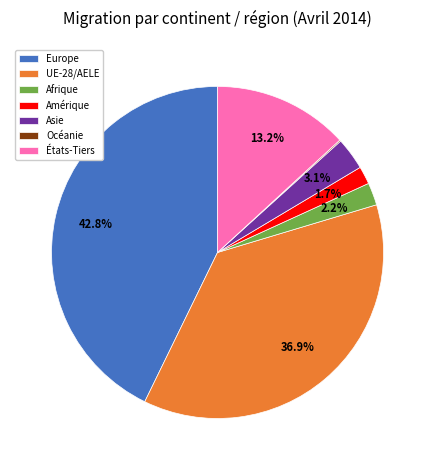

Which has a higher value, États-Tiers or Afrique?

États-Tiers